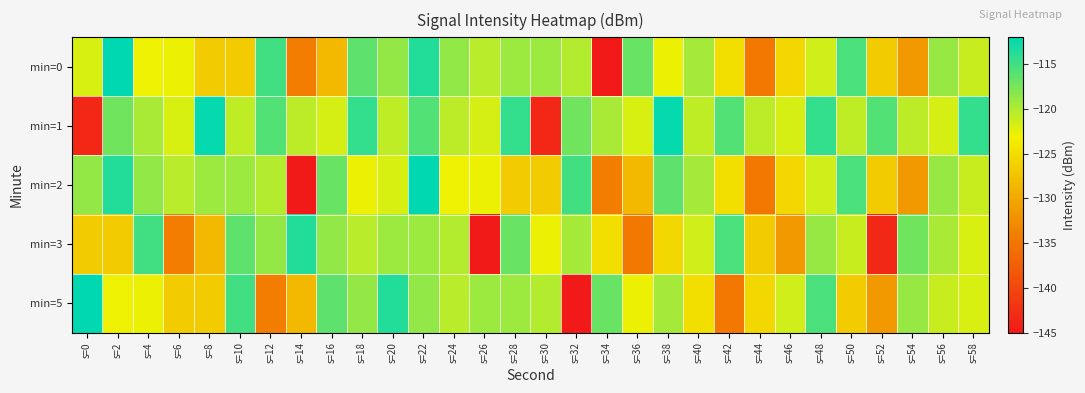

List the series in order of their peak value, highest first.

min=0, min=2, min=5, min=1, min=3